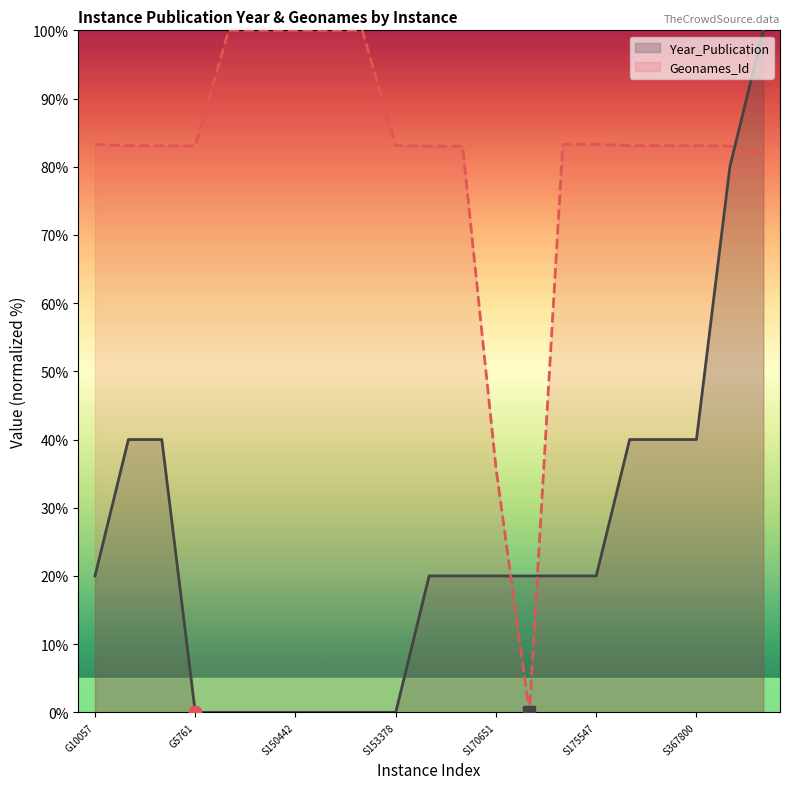

Which series has the largest total across all categories?

Geonames_Id